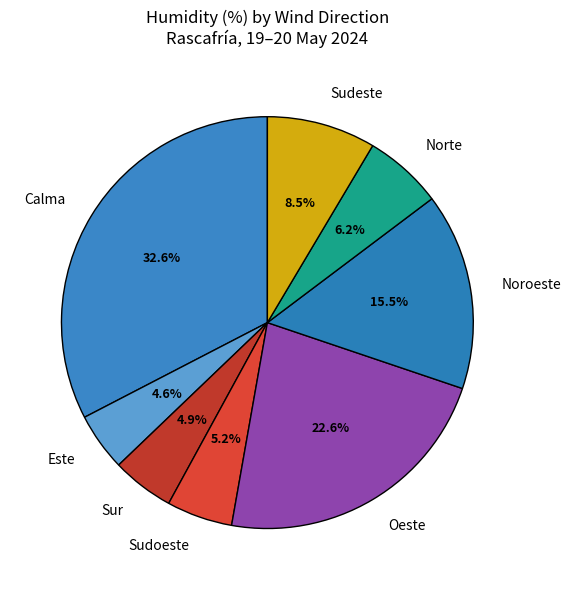

Do Sudeste and Sur together represent more than half of the pie?

No